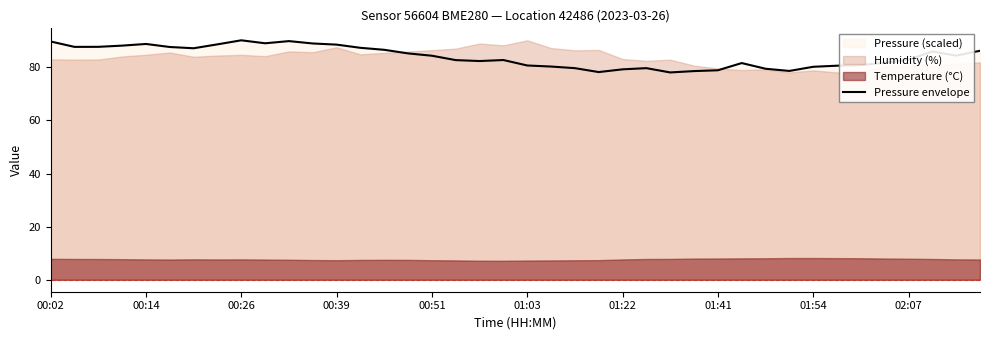

The value of Pressure envelope at 00:26 is 28.2. True or false?

False